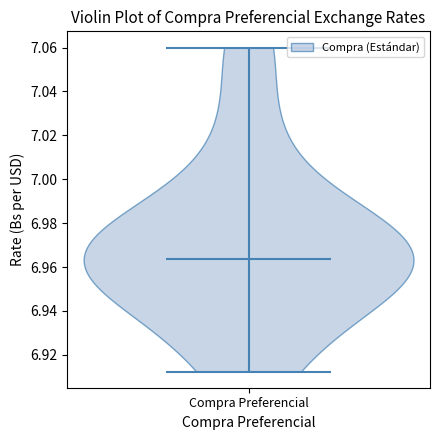

Read this violin plot against the y-axis: where its median line is, and the lowest and highest points the violin reaches. The values are not printed on the chart, so give them approximately, as read against the axis.

median line 6.964, lowest point 6.912, highest point 7.060